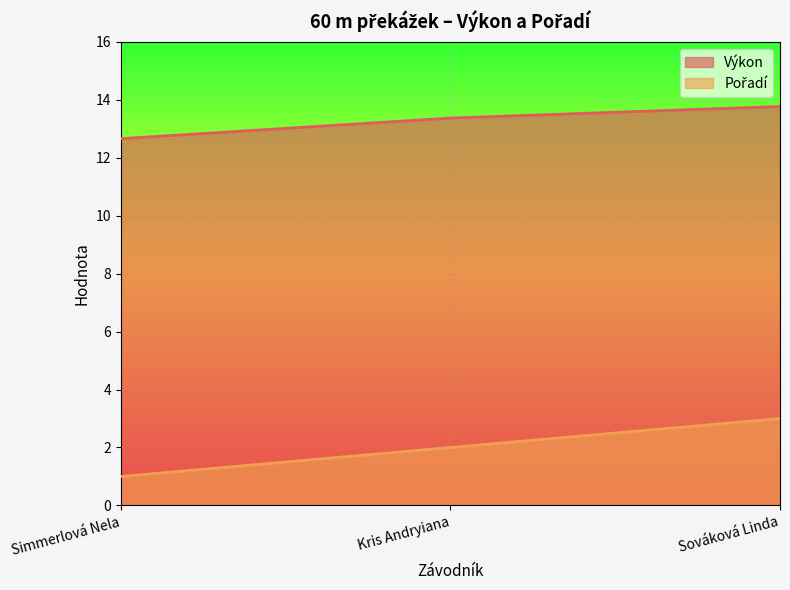

Rank the categories by Výkon value from lowest to highest.

Simmerlová Nela, Kris Andryiana, Sováková Linda